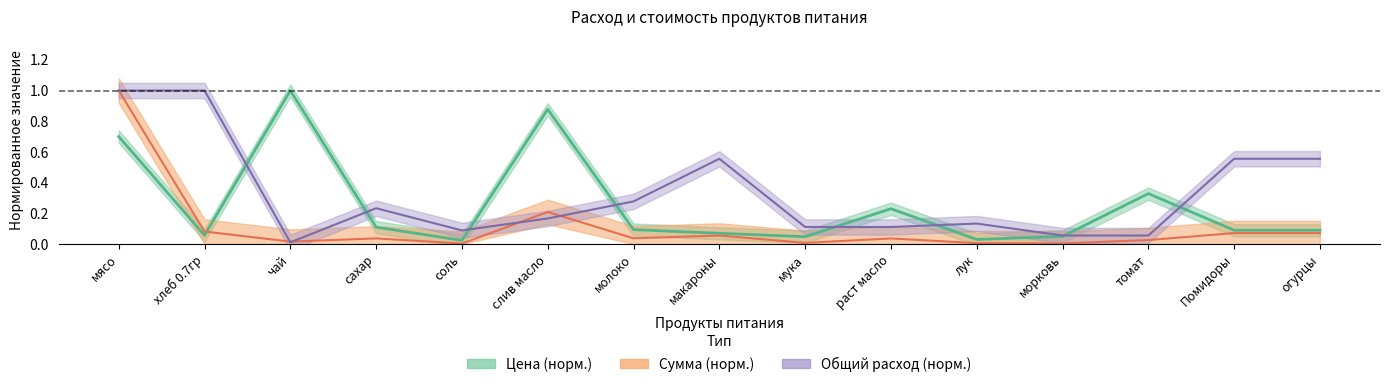

True or false: Цена has a value of 0.1 at хлеб 0.7гр.

False